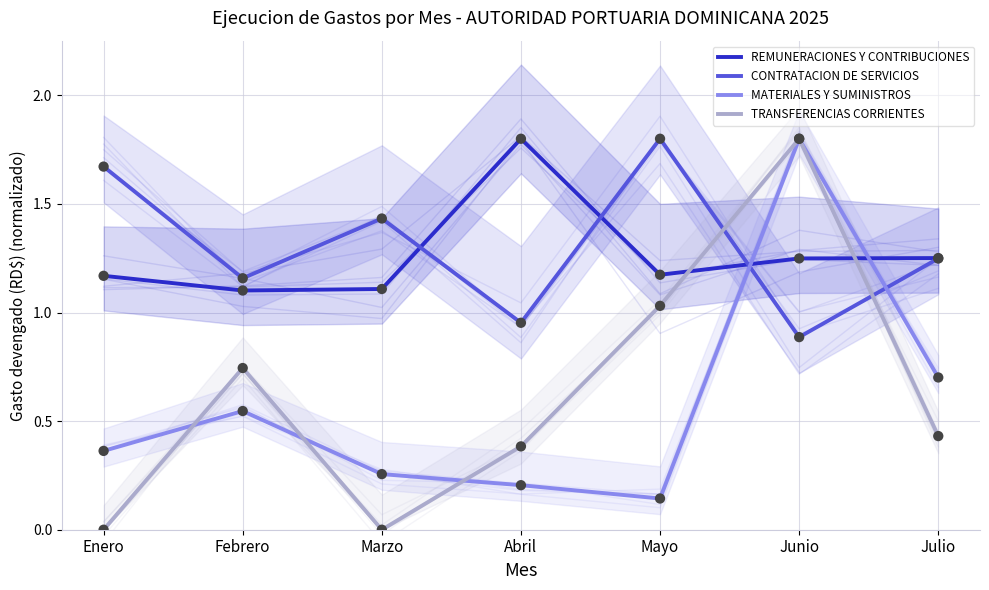

Which series contains the highest Y value?

REMUNERACIONES Y CONTRIBUCIONES